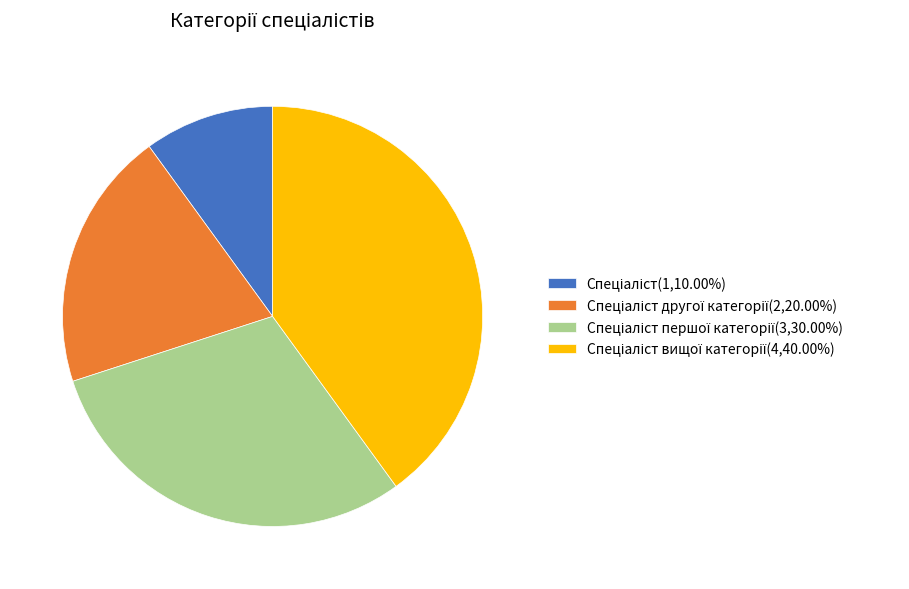

Is there a majority slice in this chart?

No